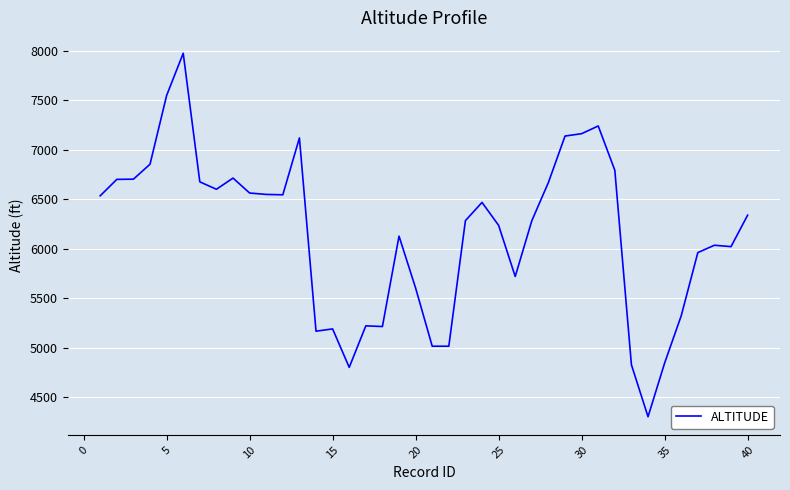

What is the difference between the maximum and minimum values?

3675